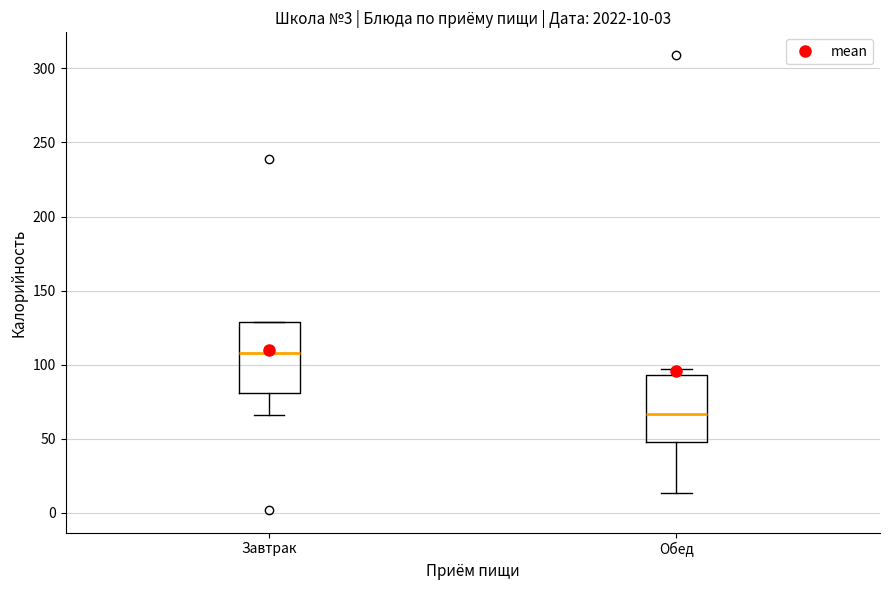

Which box's median line is the highest?

Завтрак